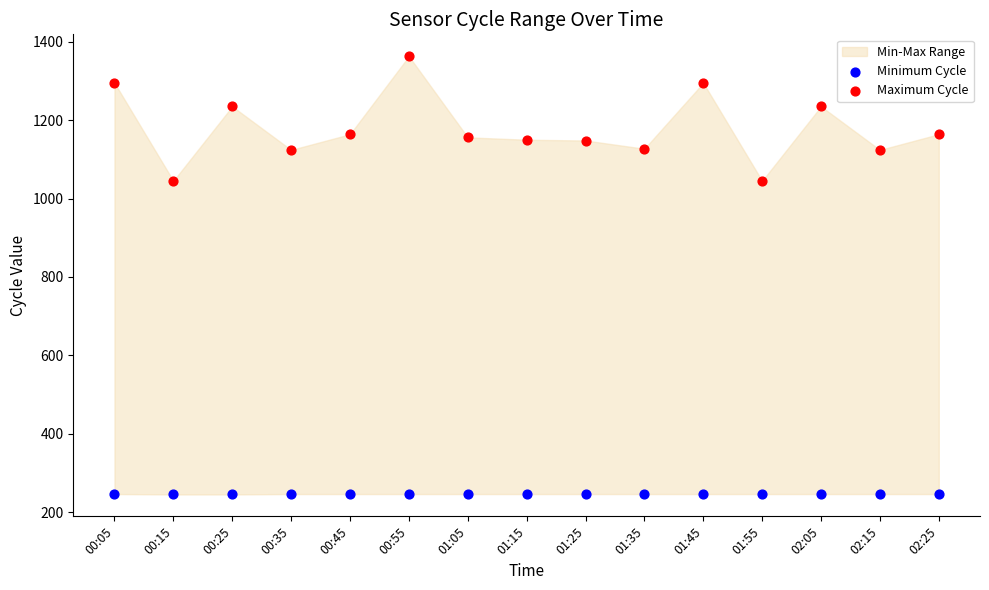

Which series contains the lowest Y value?

Minimum Cycle